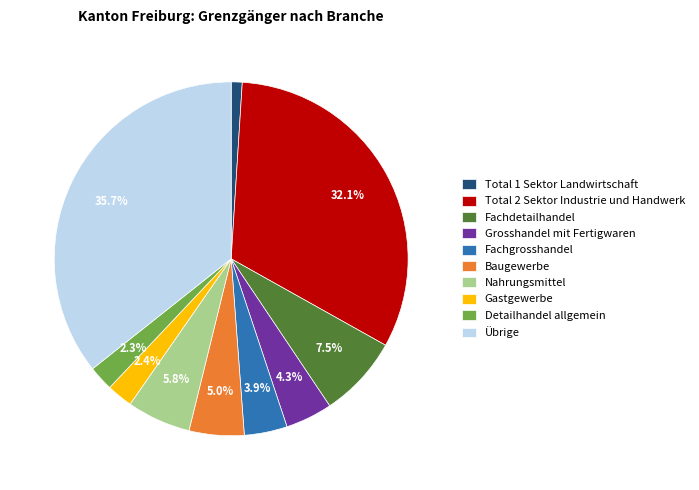

To the nearest percent, what is the difference between the Übrige and Fachgrosshandel slice percentages?

32%